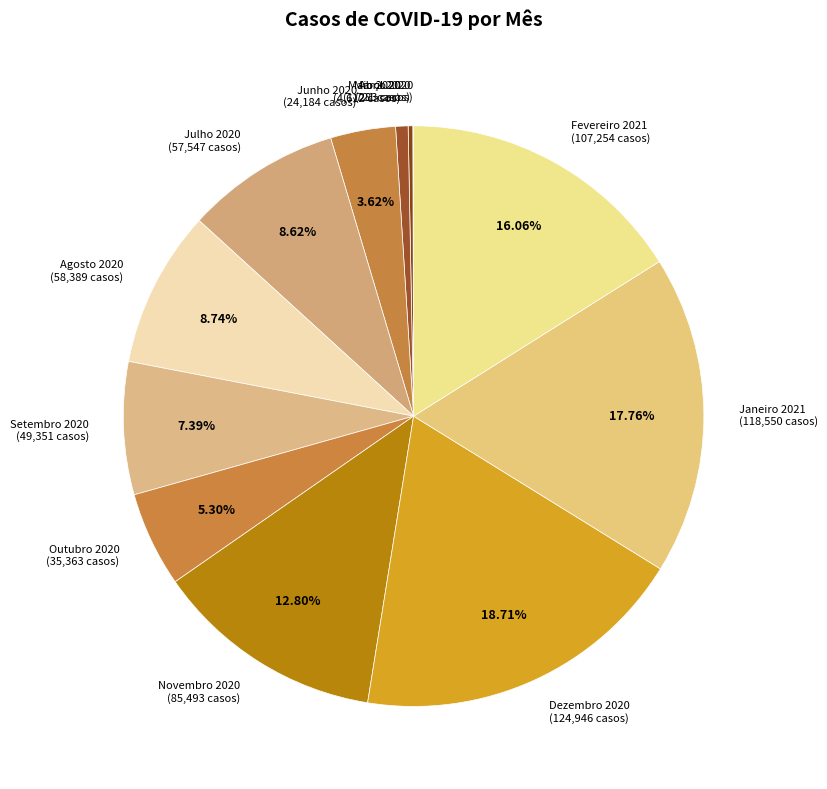

Do Agosto 2020 (58,389 casos) and Outubro 2020 (35,363 casos) together represent more than half of the pie?

No